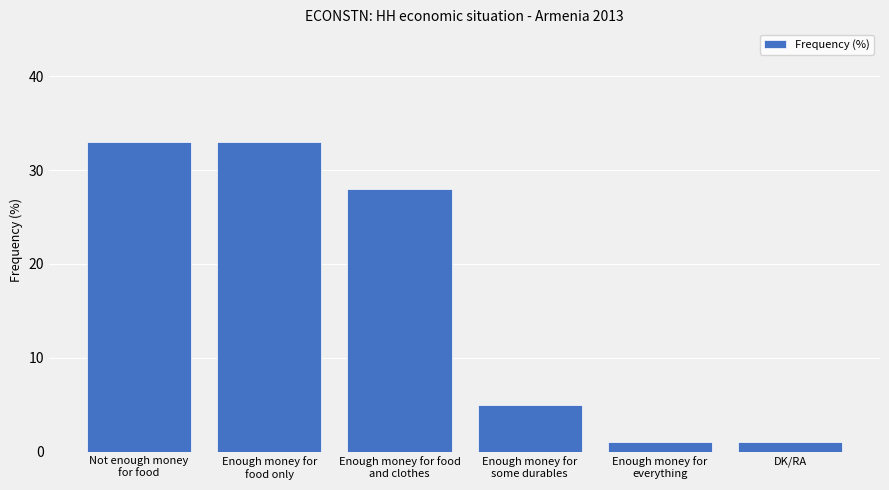

What is the difference between the second highest and minimum values?

32